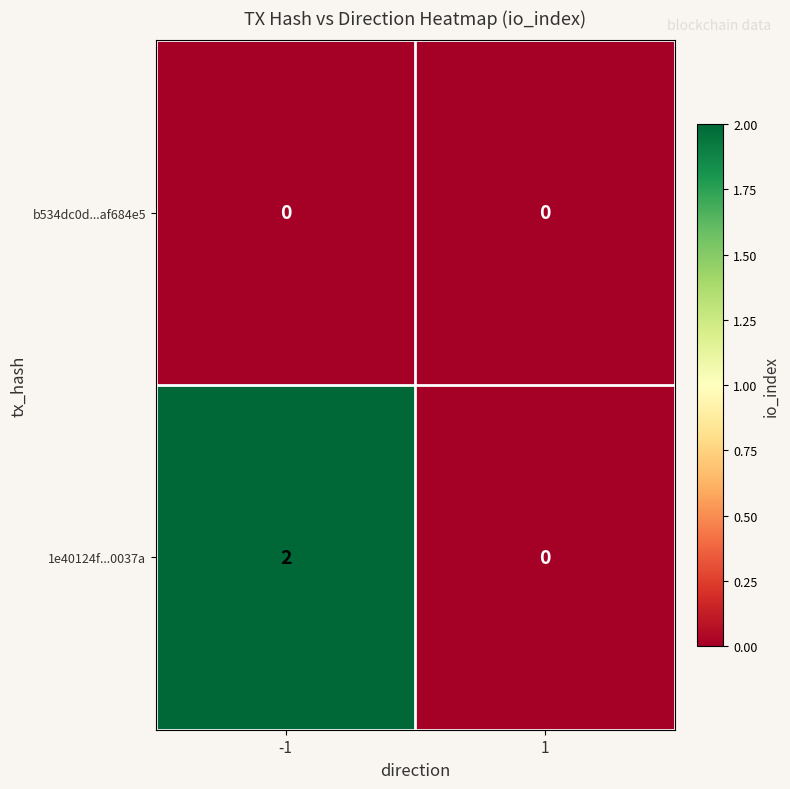

Rank the series at -1 from highest to lowest value.

1e40124f...0037a, b534dc0d...af684e5